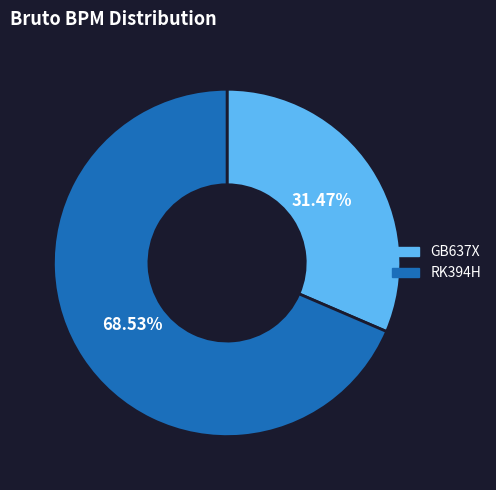

Combined, do GB637X and RK394H account for over 50%?

Yes